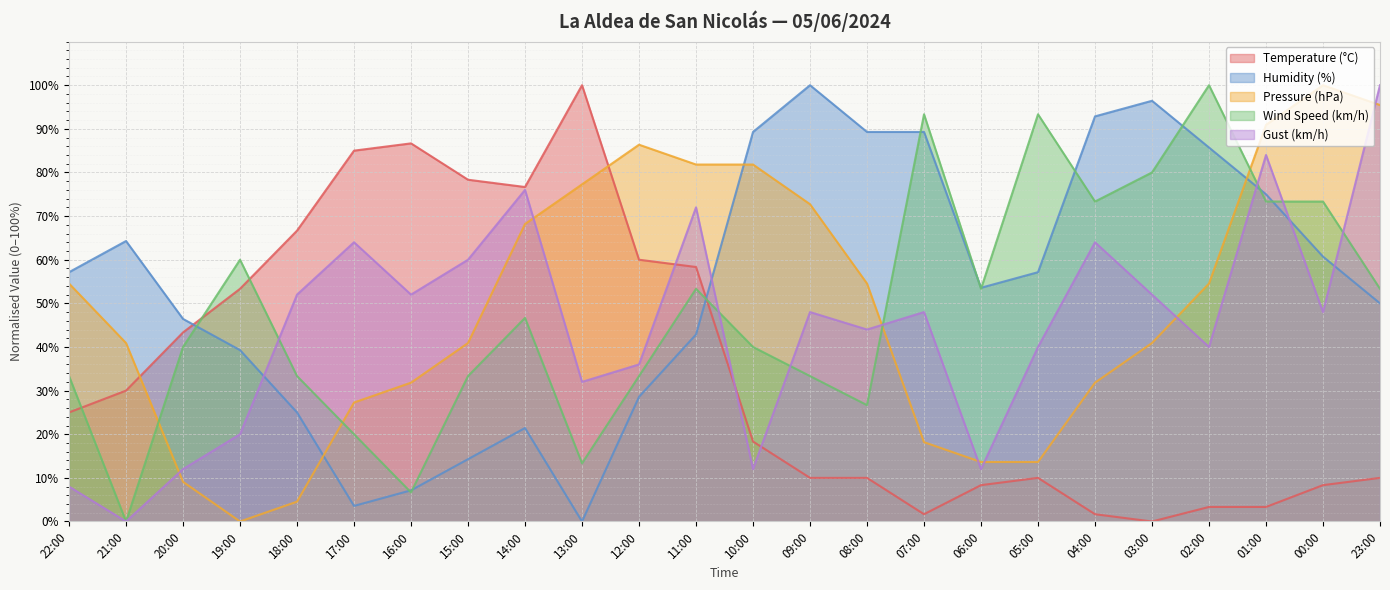

True or false: Humidity (%) has more than 0 points higher than both neighbors.

True